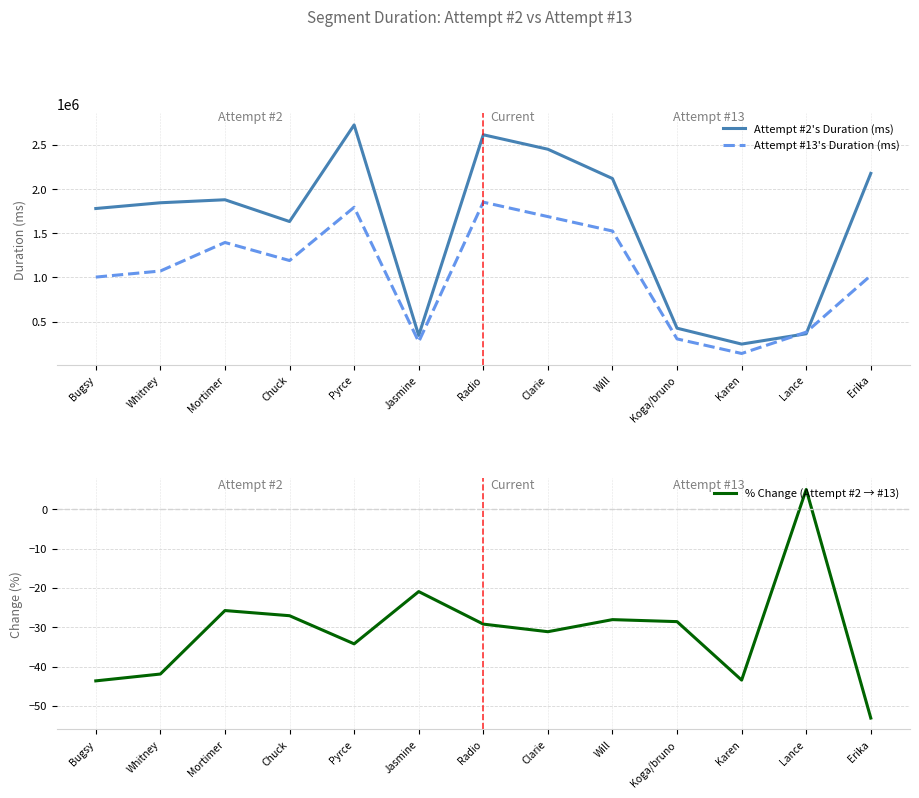

True or false: % Change (Attempt #2 → #13) and Attempt #13's Duration (ms) intersect in this chart.

False